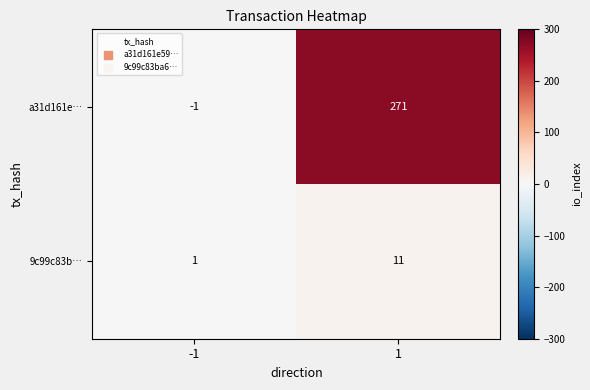

What is the minimum value shown in the chart?

-1